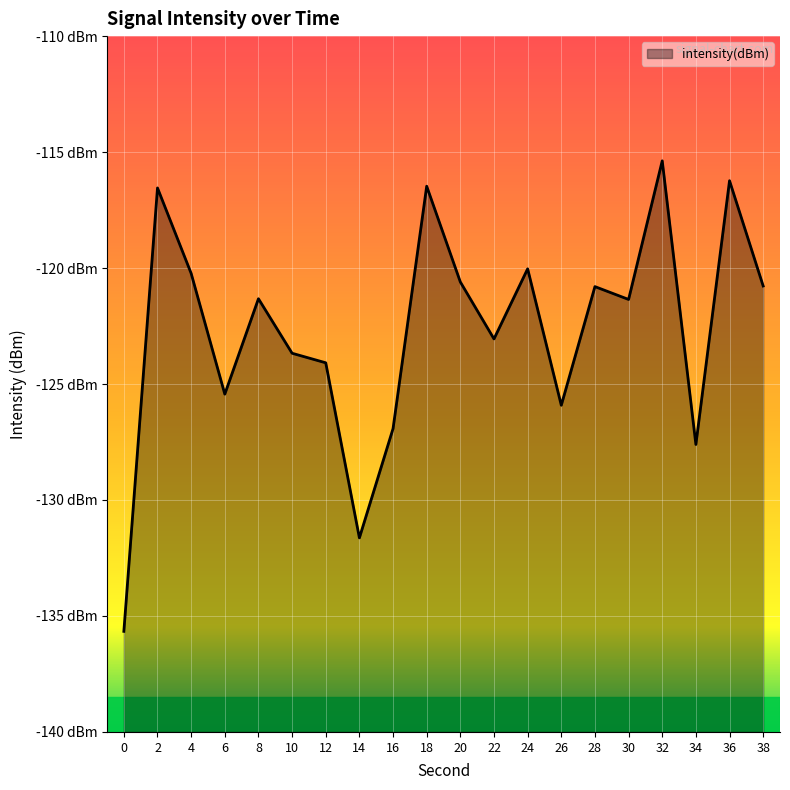

Which category has the highest value across all series?

32